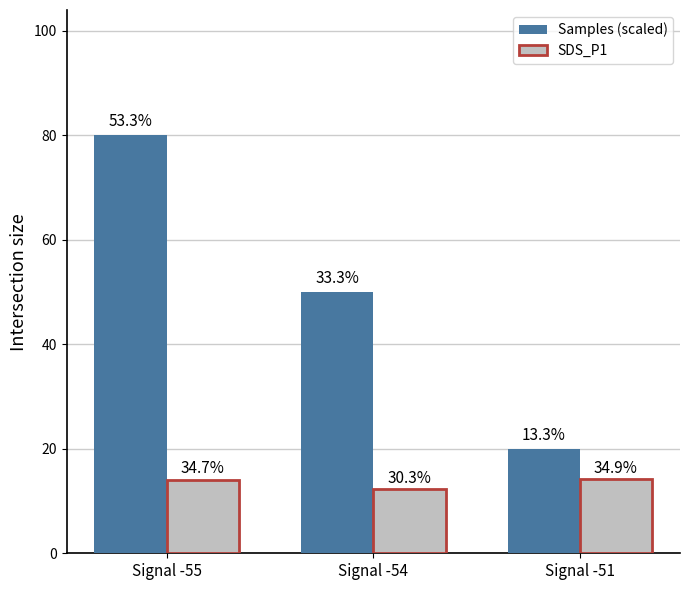

What is the average value of the SDS_P1 series?

13.5